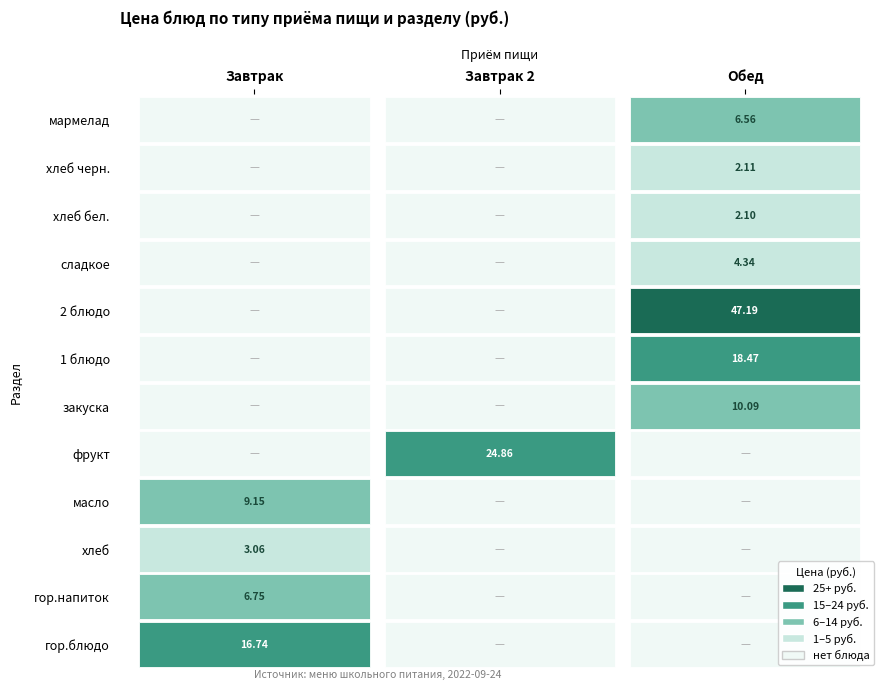

What is the total value across all series at гор.напиток?

6.8